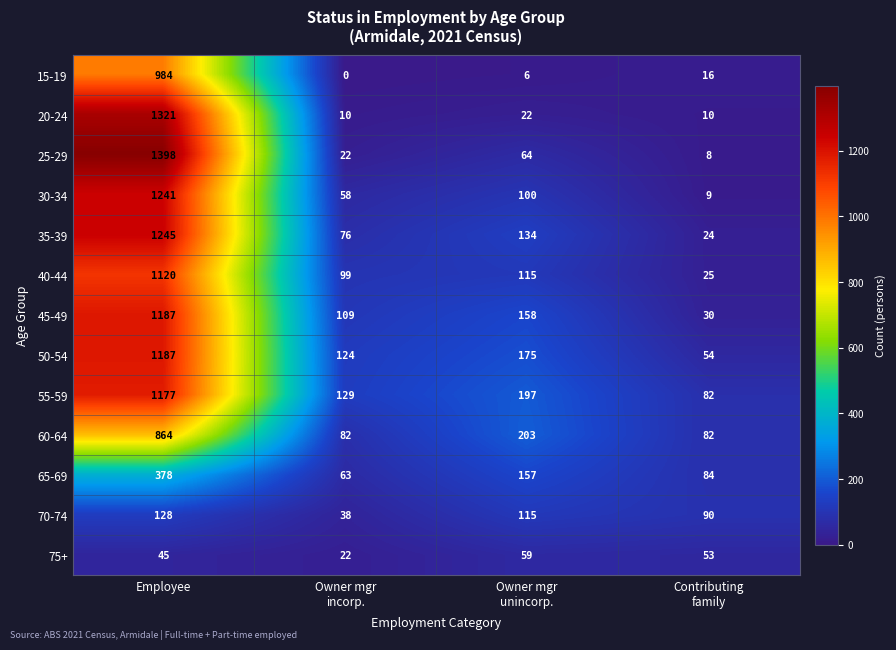

At how many categories does at least one series exceed 1250?

1